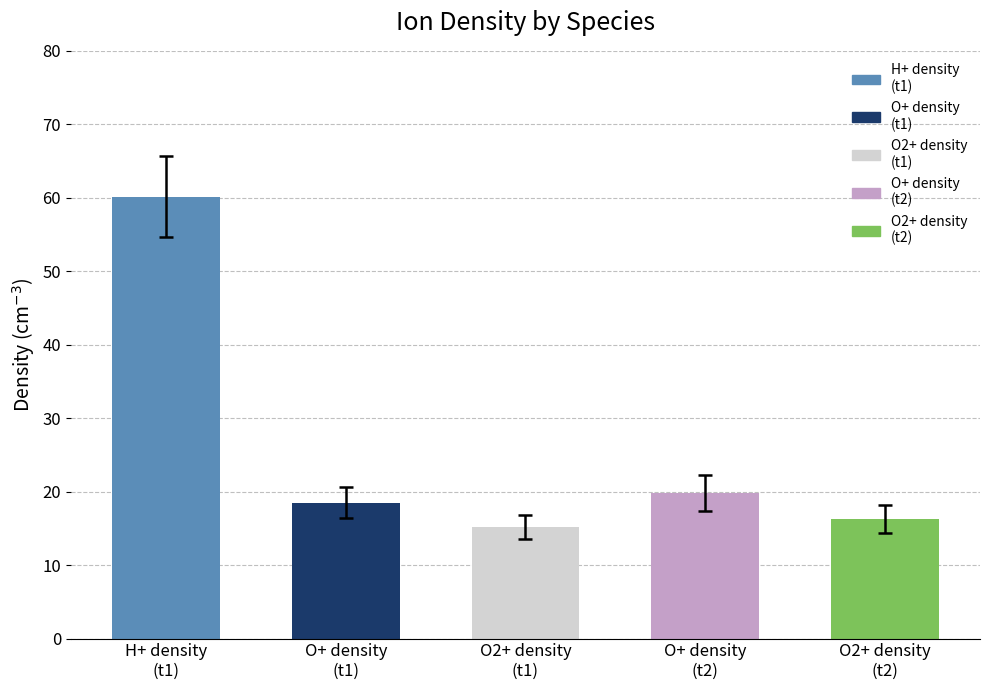

Where is Mean Density (cm-3) nearest to the value 30?

O+ density